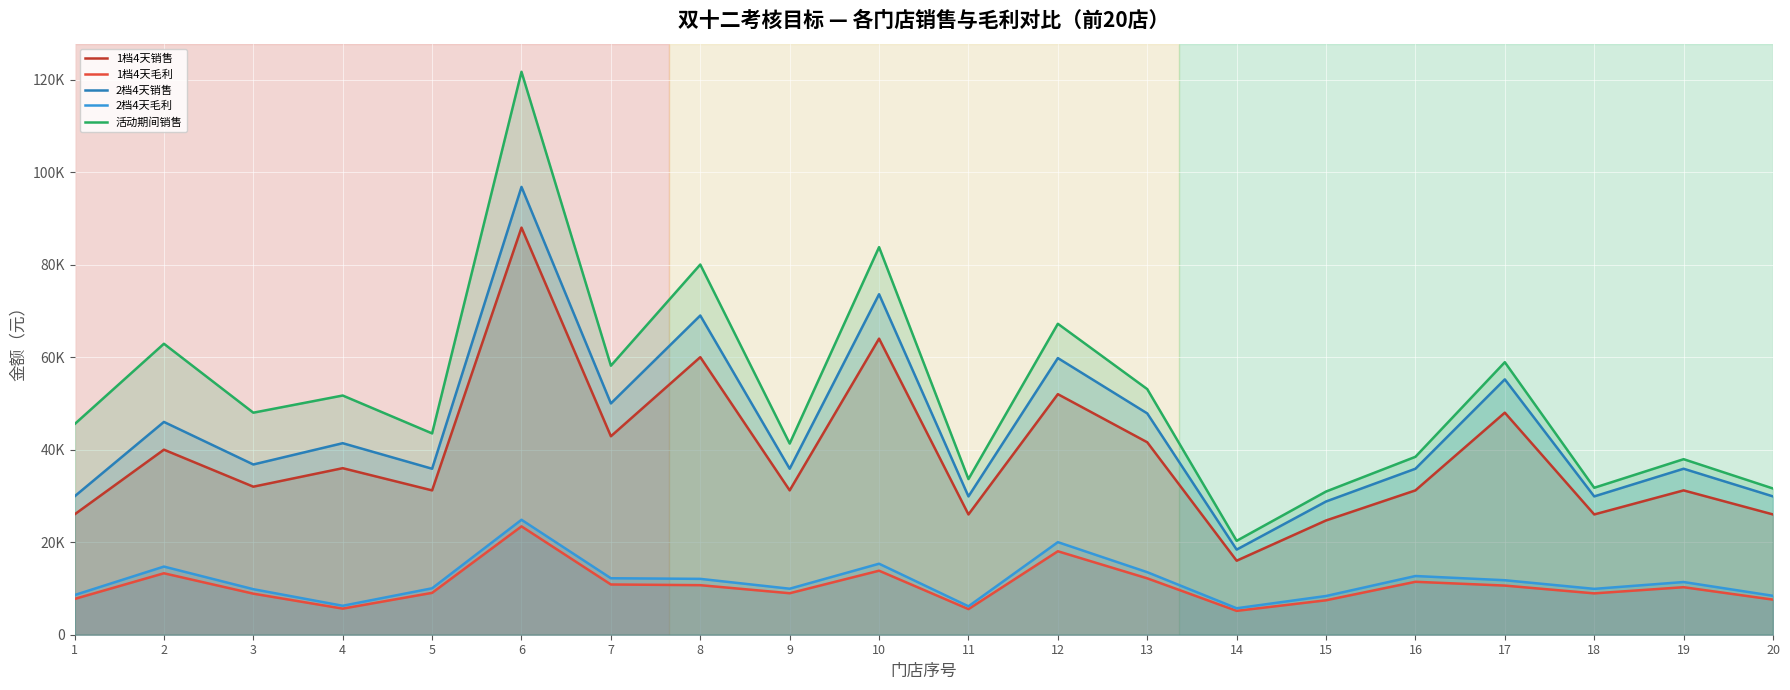

What is the sum of the 活动期间销售 values at 2 and 12?

130112.9